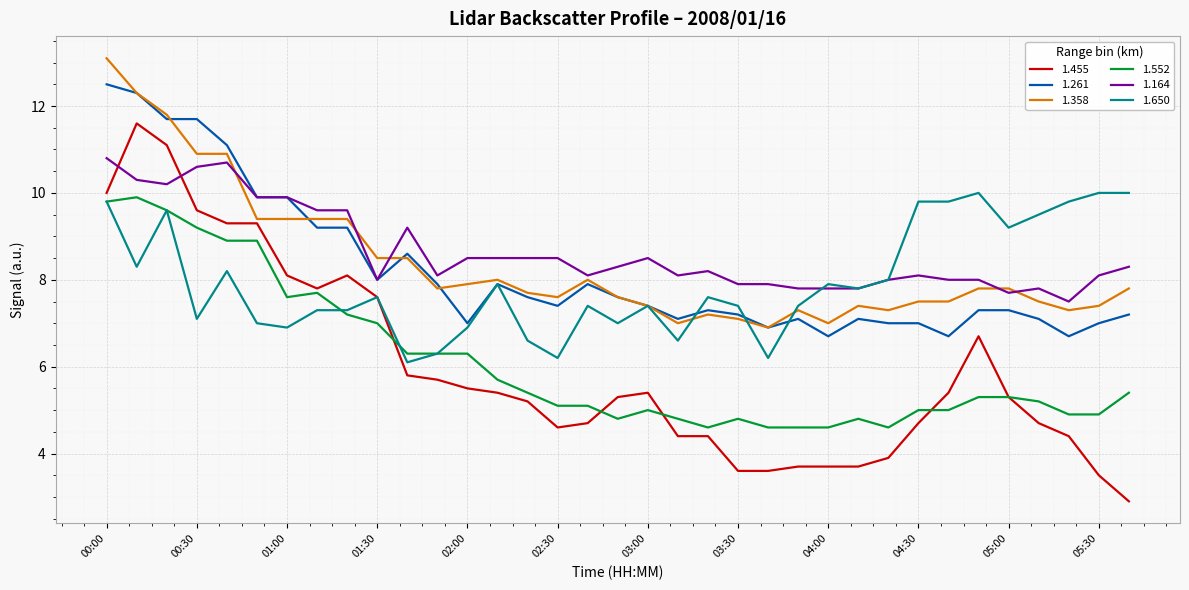

What is the lowest value of the 1.164 series?

7.5